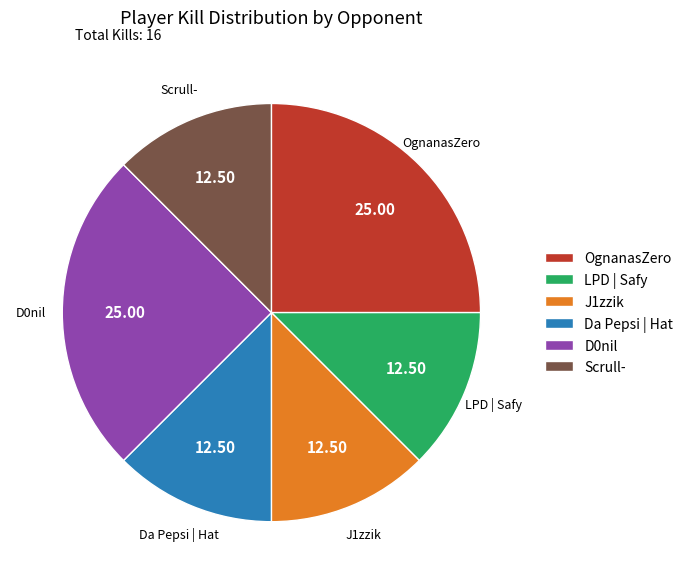

Is there a majority slice in this chart?

No